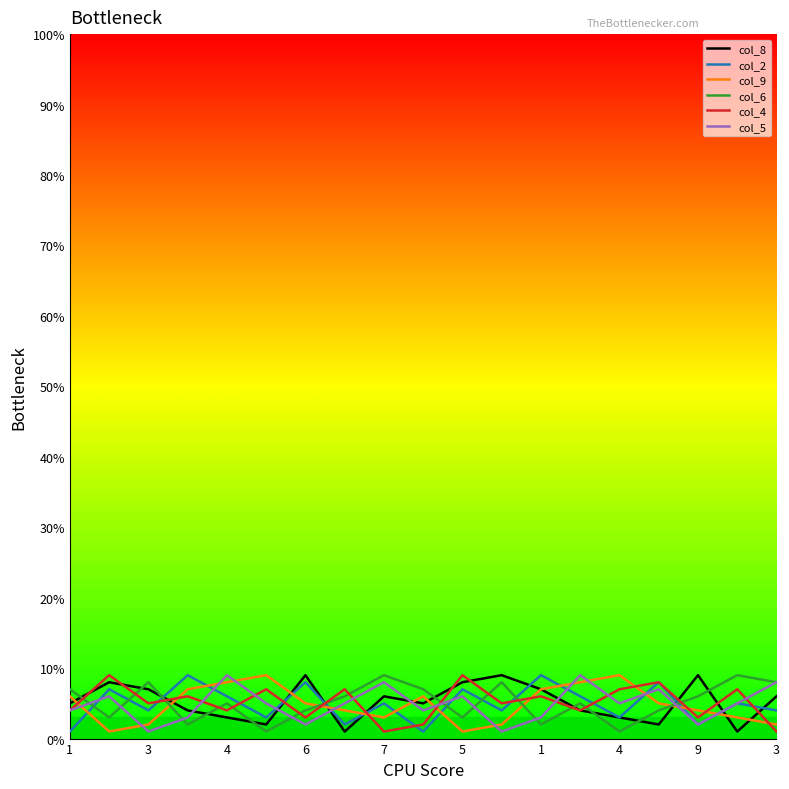

How many col_4 values are between 3 and 7?

13